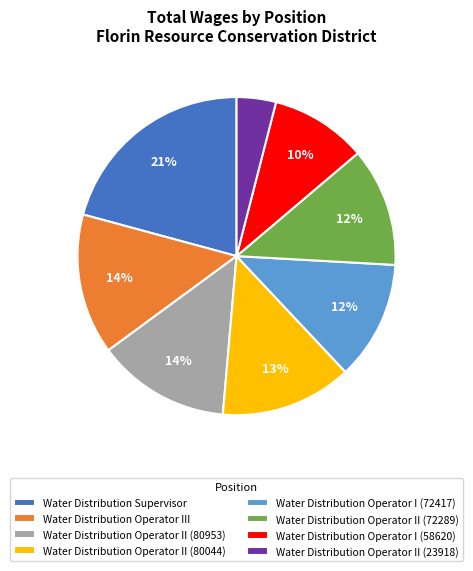

Is it true that Water Distribution Operator II (80044) is 22% of the pie?

False